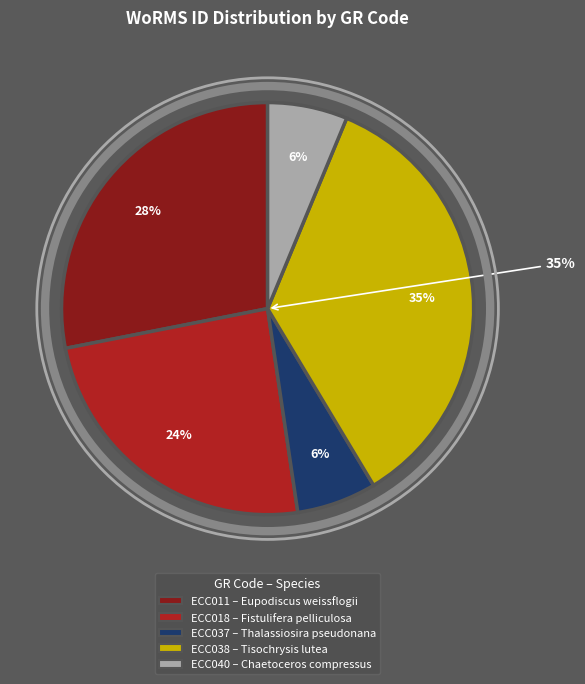

The ECC038 slice represents 35% of the pie. True or false?

True